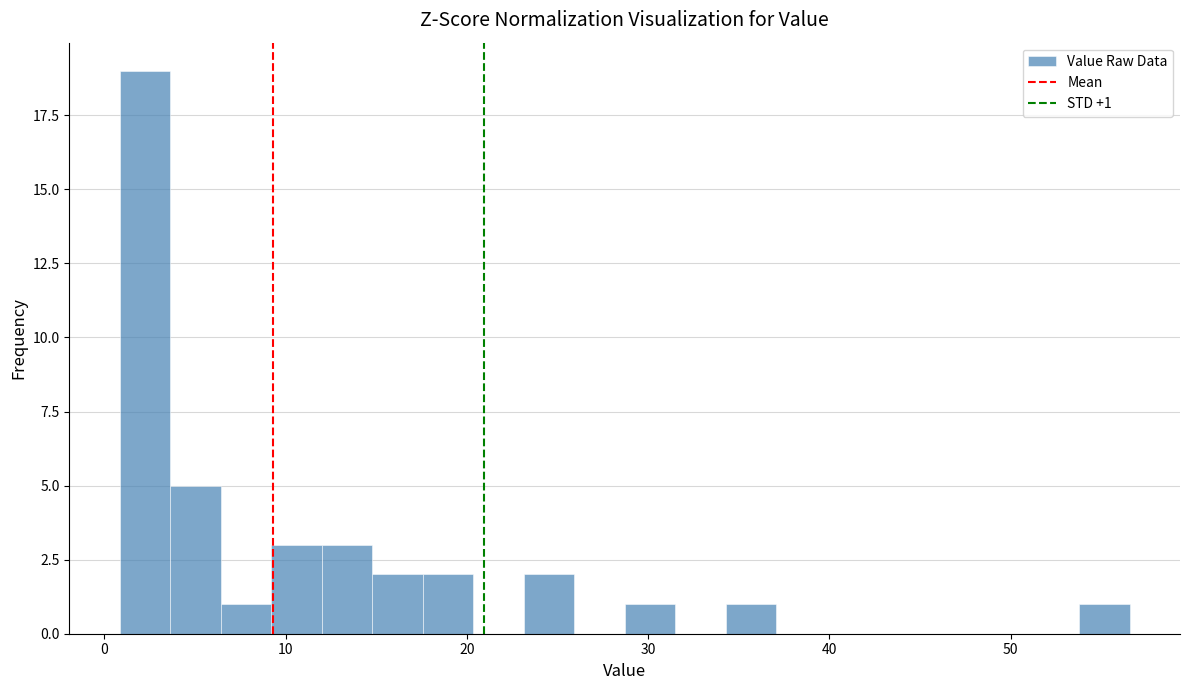

Read against the x-axis, roughly where is the centre of the tallest bar?

2